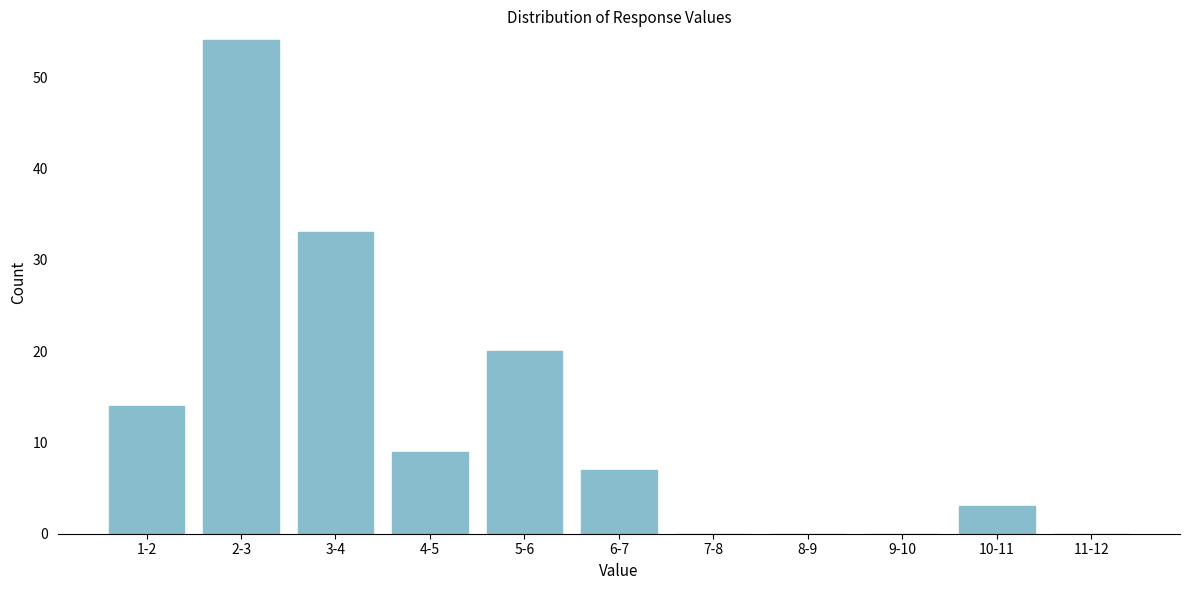

Reading left to right, transcribe all the data shown in this chart.

1-2=14	2-3=54	3-4=33	4-5=9	5-6=20	6-7=7	7-8=0	8-9=0	9-10=0	10-11=3	11-12=0